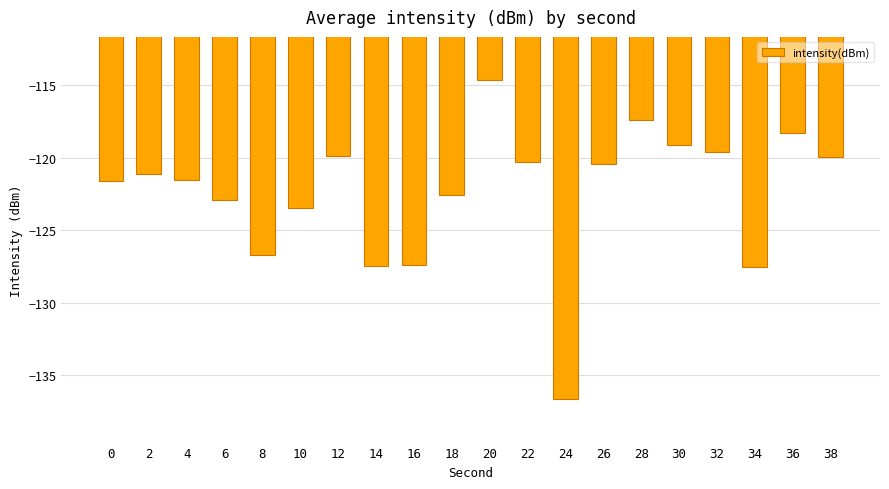

The value at 10 is -49.8. True or false?

False